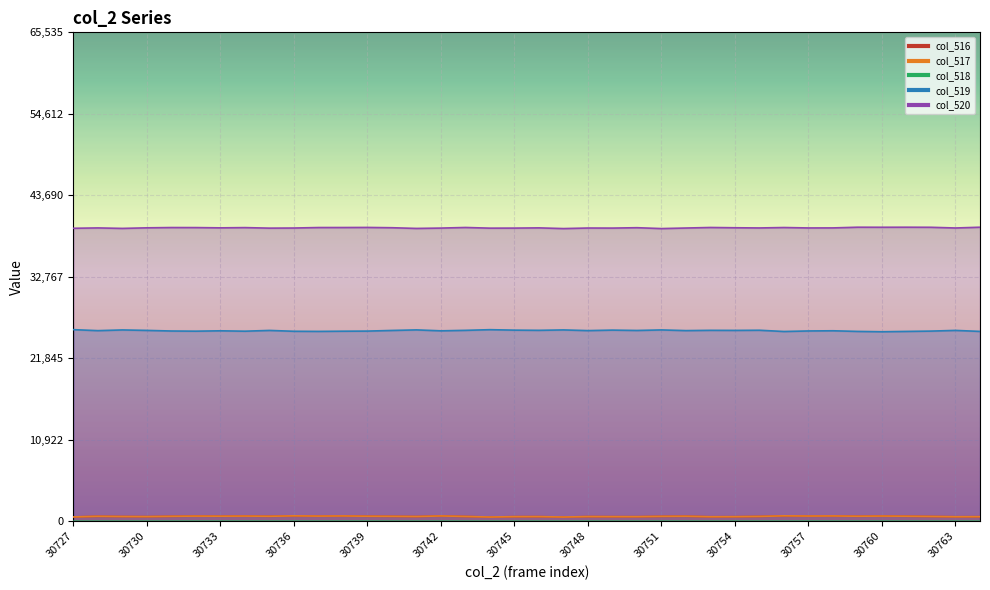

How many col_518 values are between 0 and 1?

36